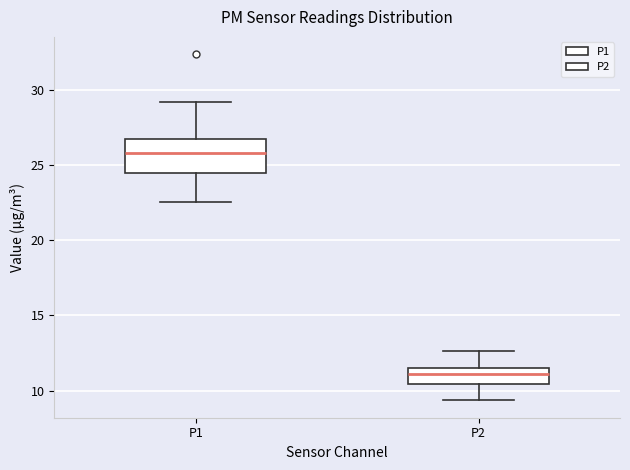

Reading left to right, transcribe this box plot: for each box, give where its median line is, the range the box spans, and where its two whiskers end, as read against the y-axis. The values are not printed on the chart, so give them approximately, as read against the axis.

P1: median 26.0, box 24.5 to 26.5, whiskers 22.5 to 29.0
P2: median 11.0, box 10.5 to 11.5, whiskers 9.5 to 12.5